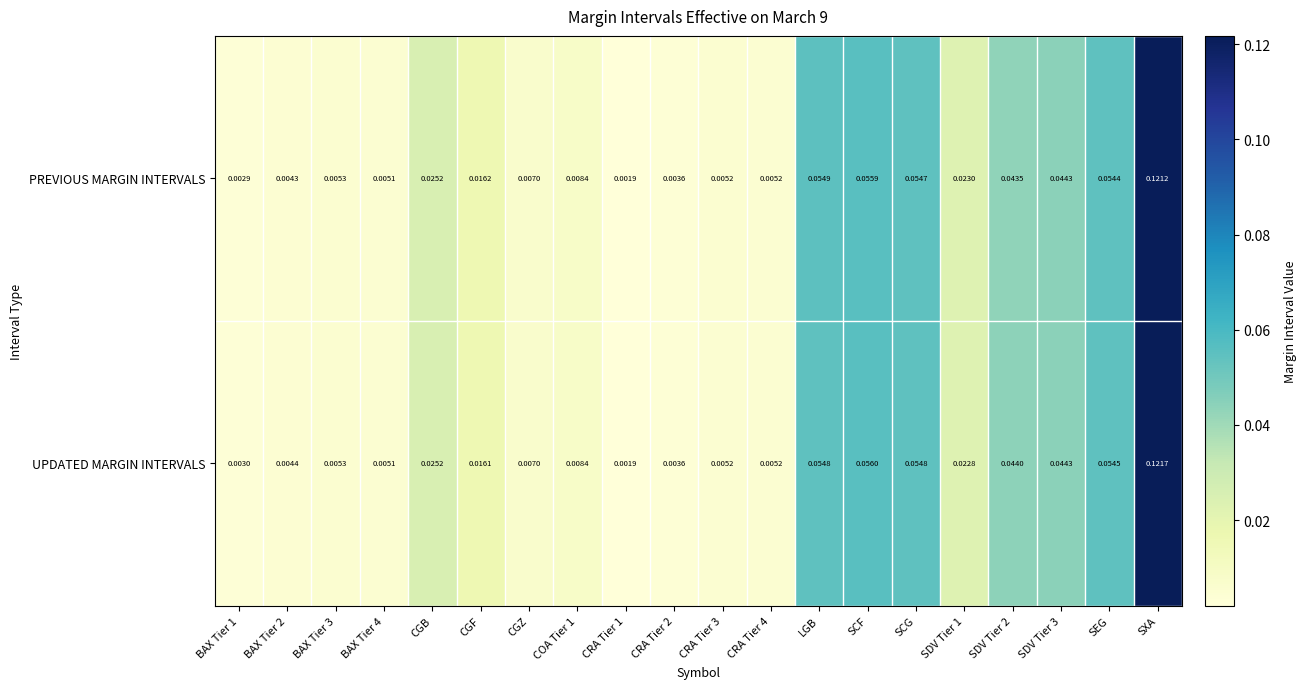

How many distinct data groups are displayed?

2